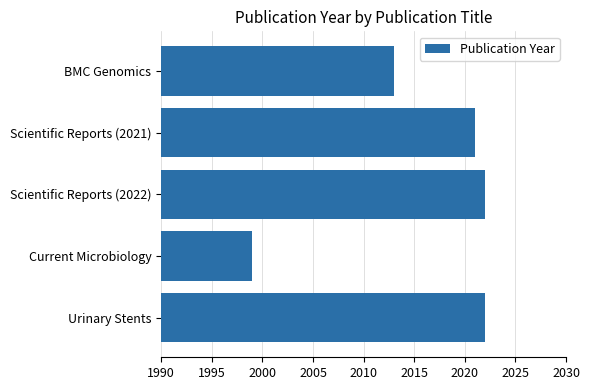

What is the average value?

2015